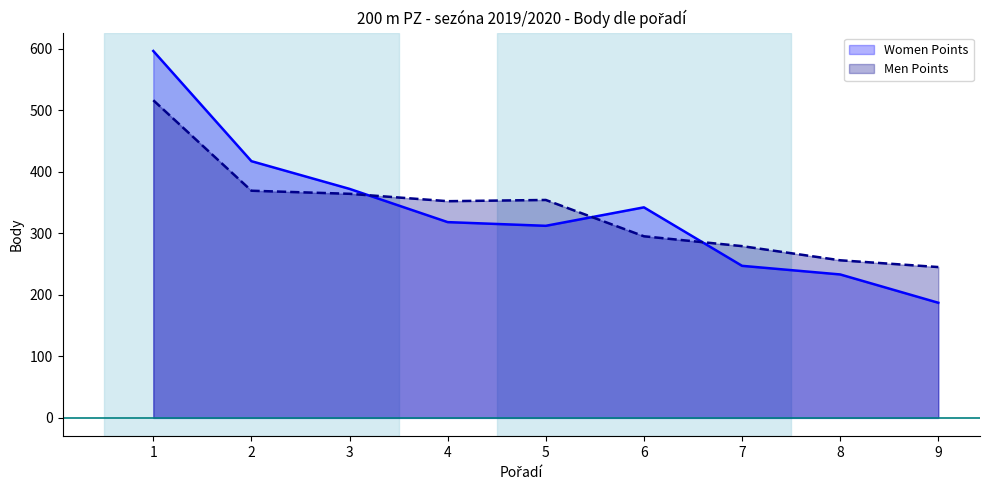

How many interior local peaks does the Men Points series have?

1